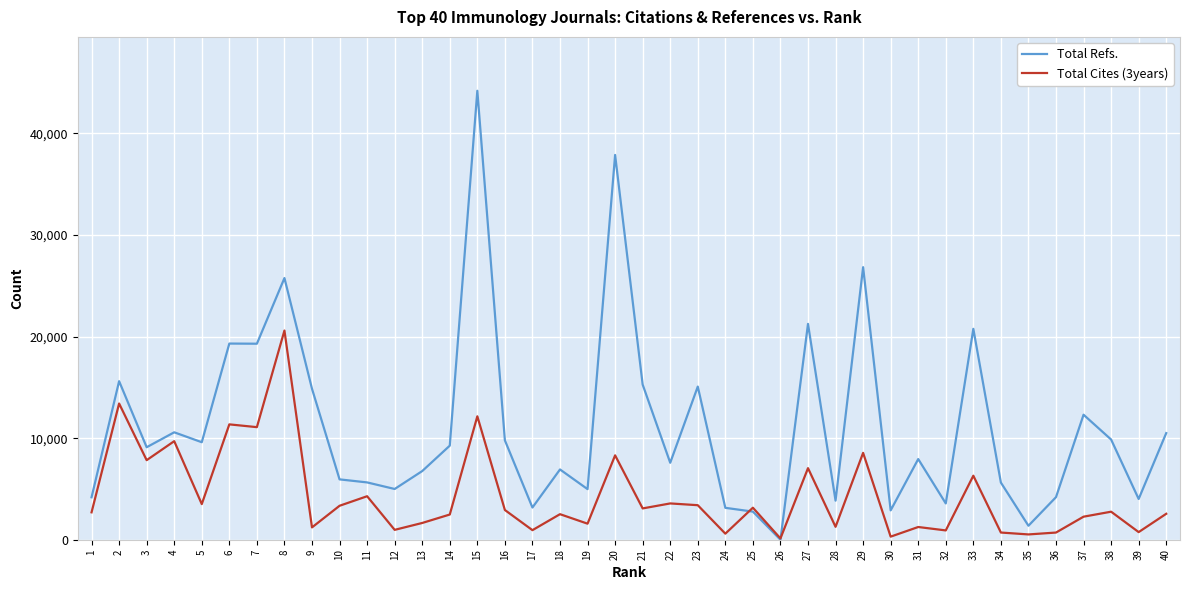

Which series changed the most between 9 and 24?

Total Refs.